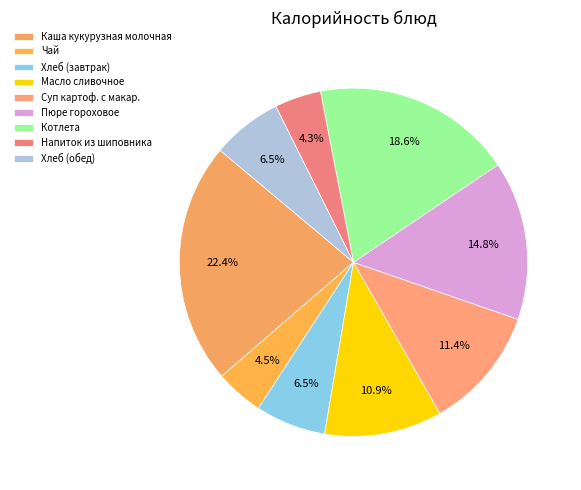

True or false: Хлеб (завтрак) accounts for 7% of the total.

True